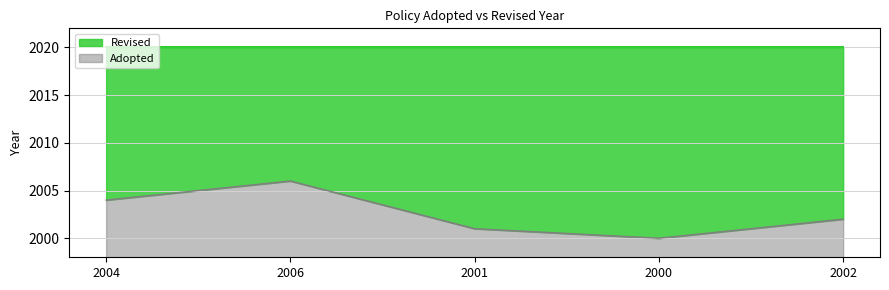

What is the label of the 4th point from the left?

2000